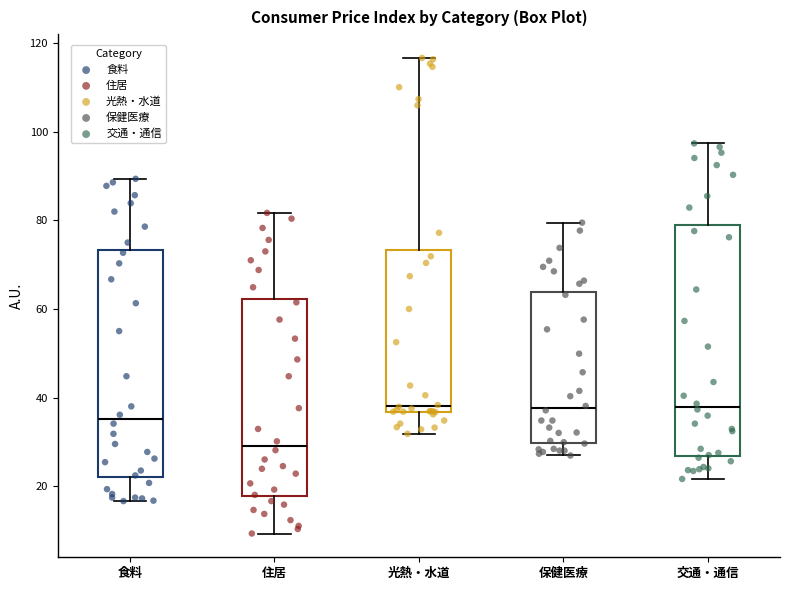

Where does the lower whisker of the box for 食料 end on the y-axis? The values are not printed on the chart, so give them approximately, as read against the axis.

16